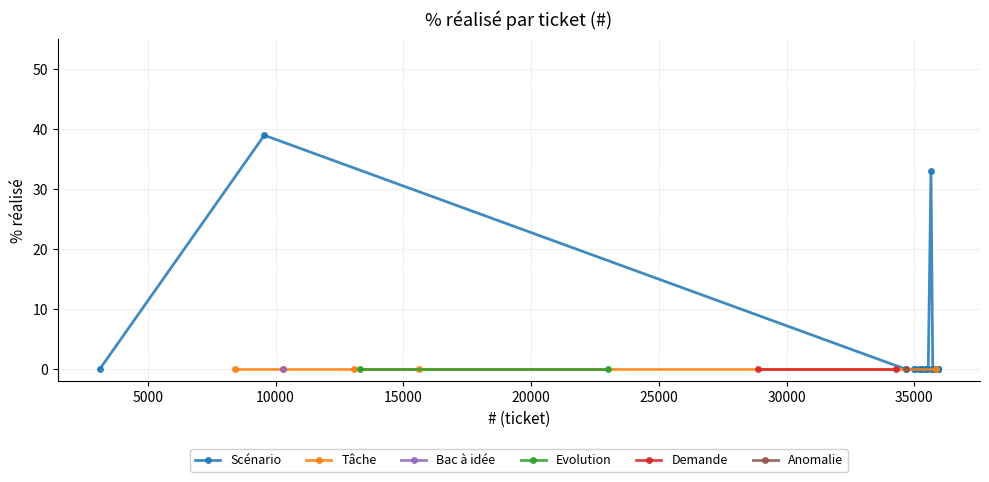

Which label corresponds to the largest value in the chart?

9558